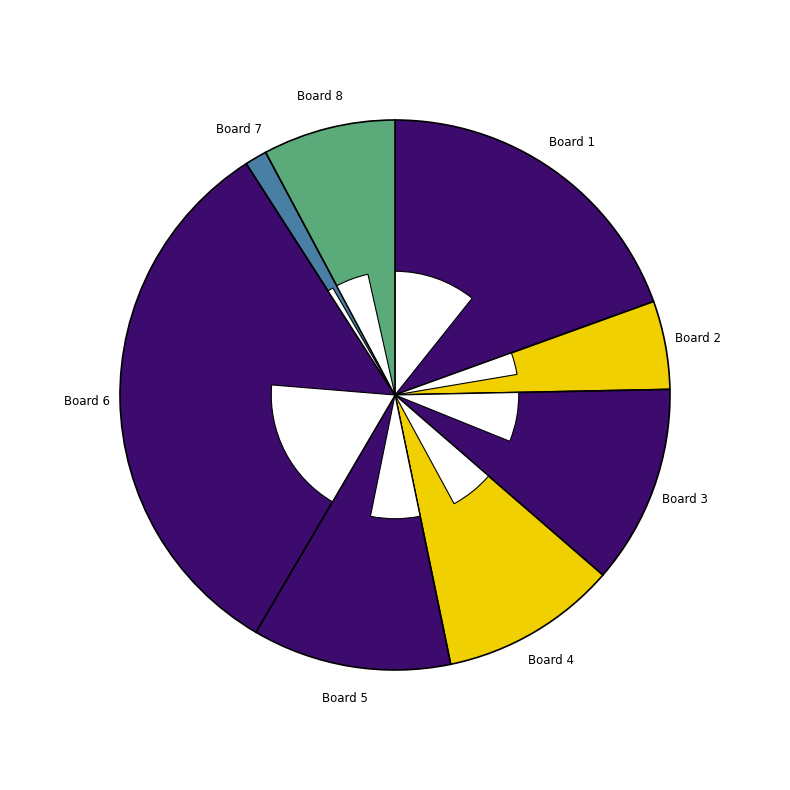

What is the ratio of the value at Board 5 to the value at Board 6?

0.4